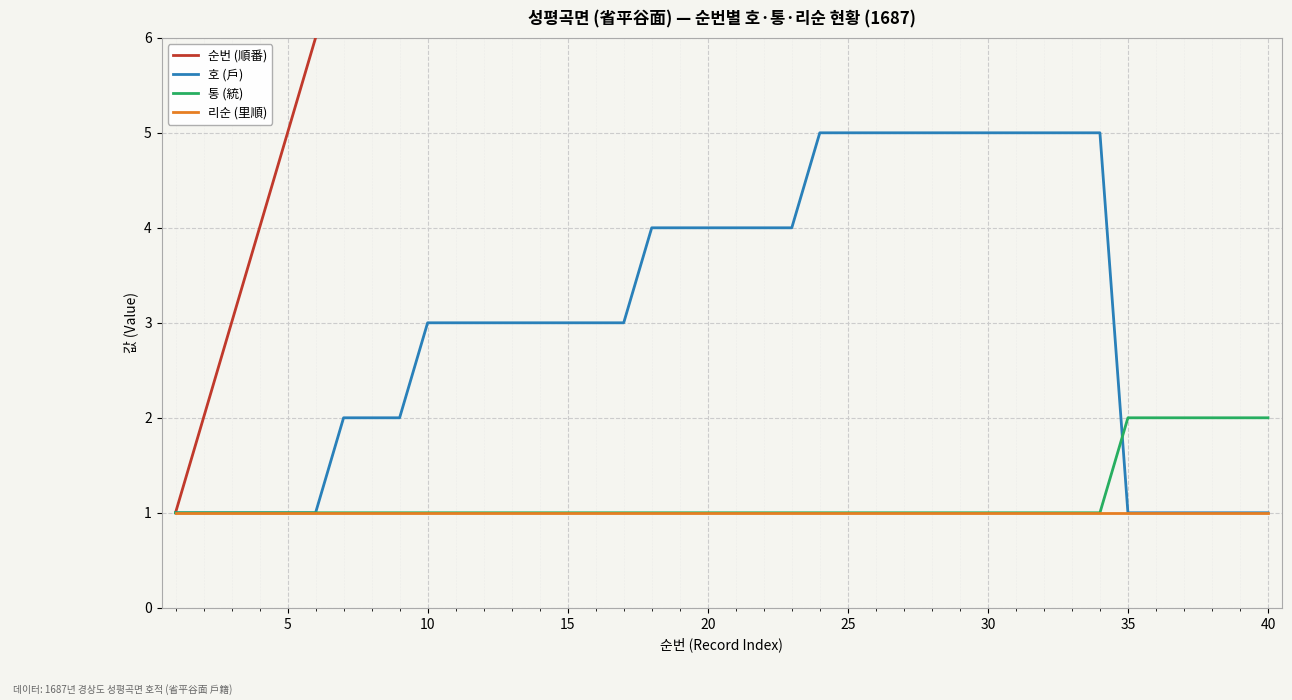

True or false: 리순 (里順) has more than 0 interior local peaks.

False